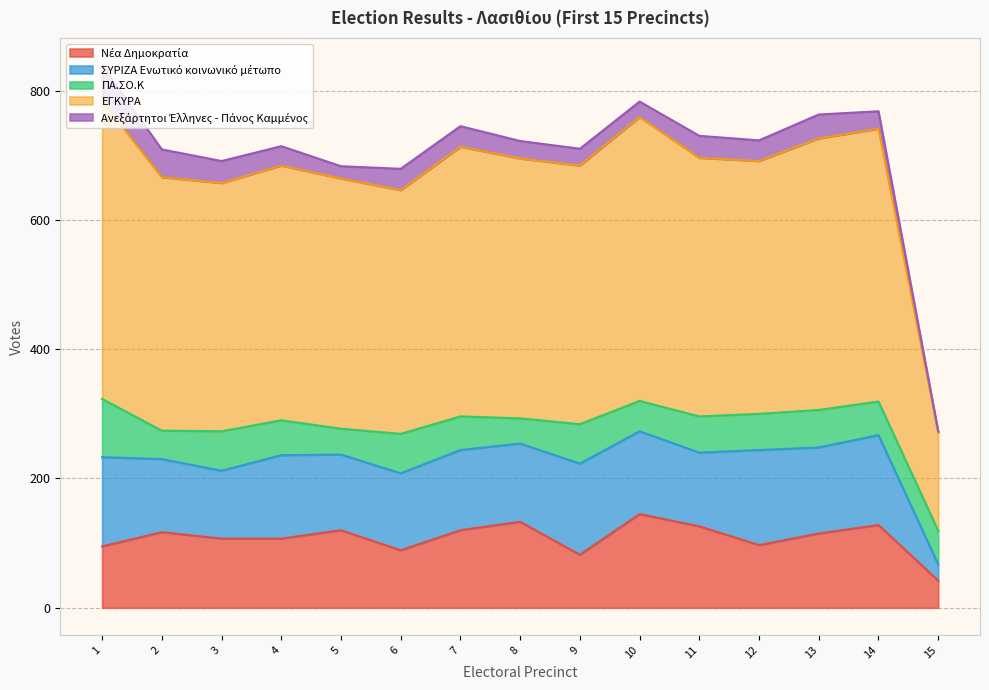

Reading left to right, list all the values displayed in this chart.

Νέα Δημοκρατία: 95	117	107	107	120	89	120	133	82	145	126	97	115	128	42
ΣΥΡΙΖΑ Ενωτικό κοινωνικό μέτωπο: 138	113	105	129	117	119	124	121	141	128	114	147	133	139	25
ΠΑ.ΣΟ.Κ: 90	44	61	54	40	61	52	39	61	47	56	56	58	52	52
ΕΓΚΥΡΑ: 461	392	384	394	387	377	417	402	400	439	400	391	420	422	152
Ανεξάρτητοι Έλληνες - Πάνος Καμμένος: 55	43	34	30	19	33	32	27	26	24	34	32	37	27	2